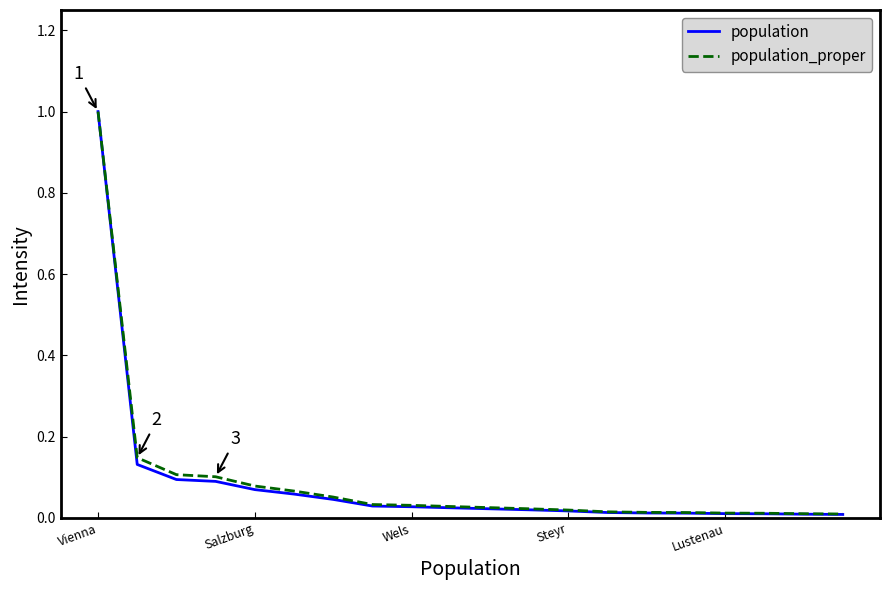

Which series has the widest spread of values?

population